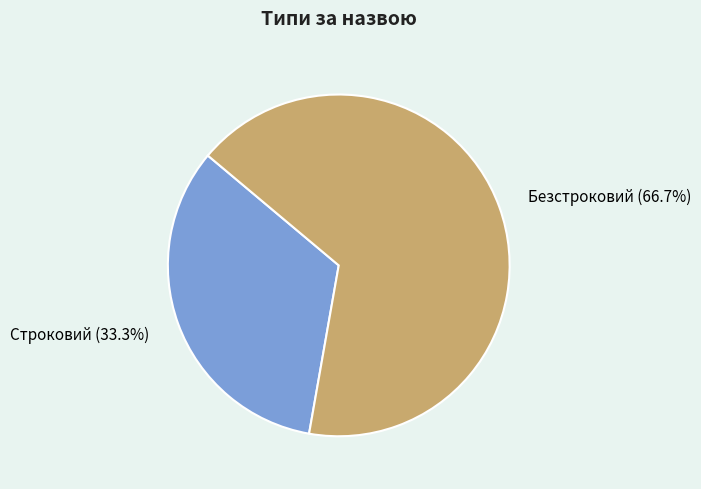

How many segments does this pie chart have?

2